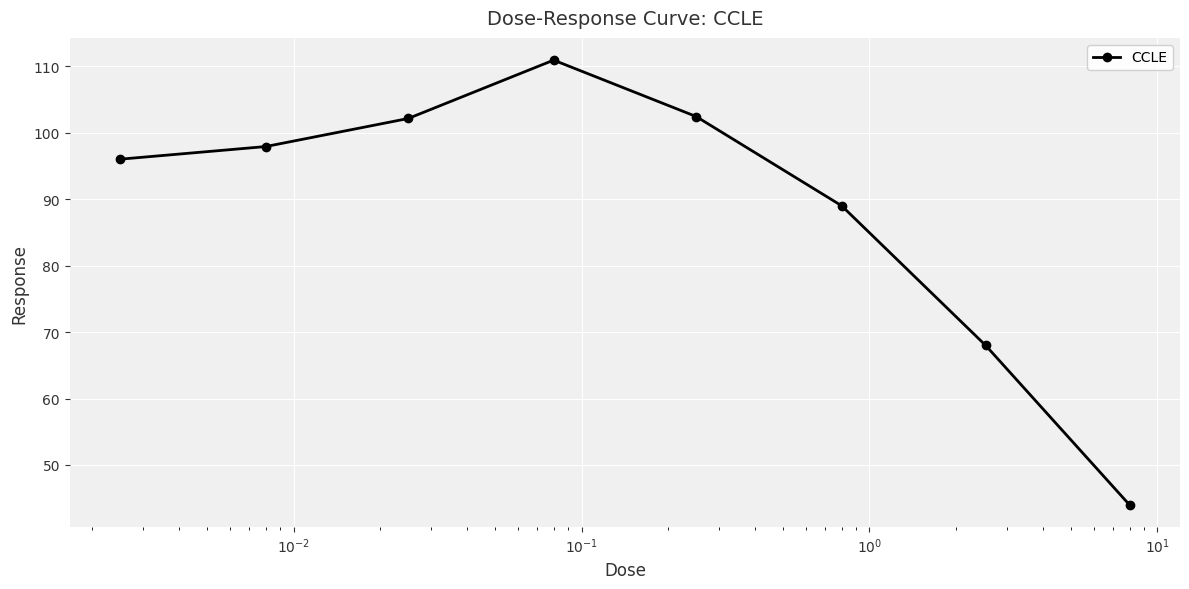

What is the average value?

88.8